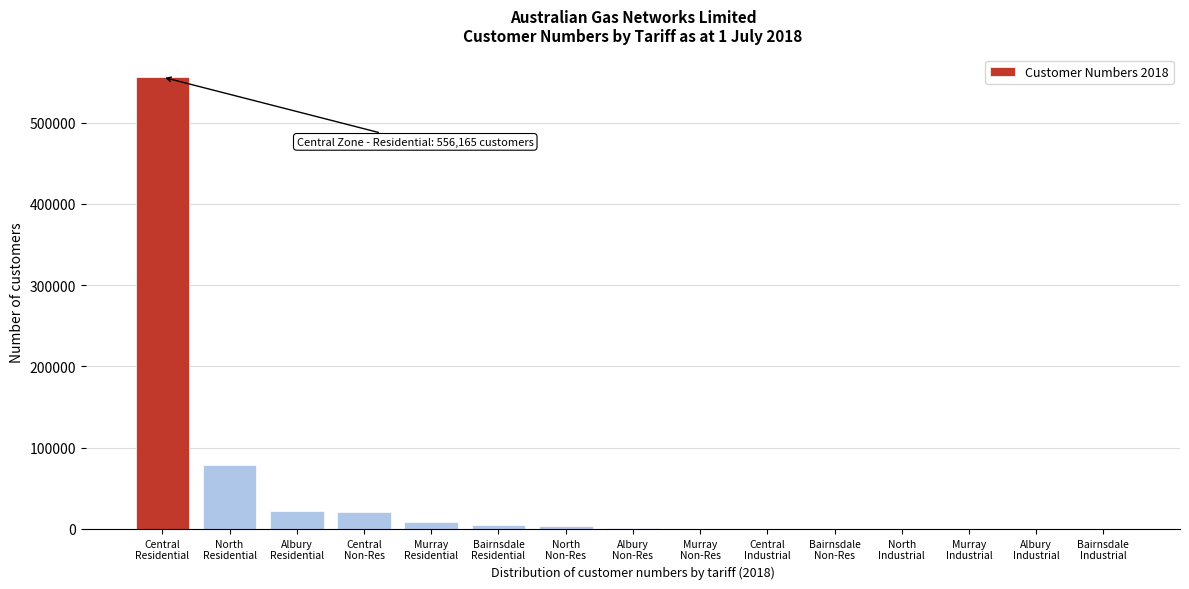

What is the sum of all values?

694813